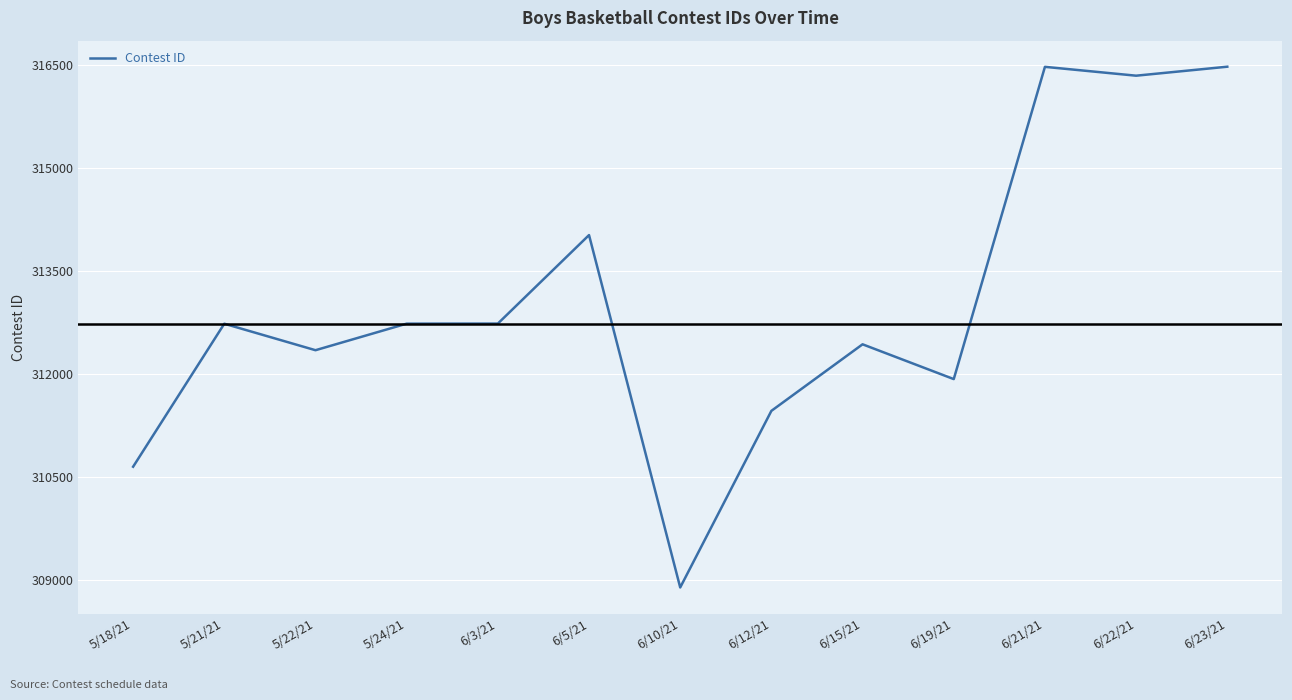

Does the chart display data point markers on the line(s)?

No